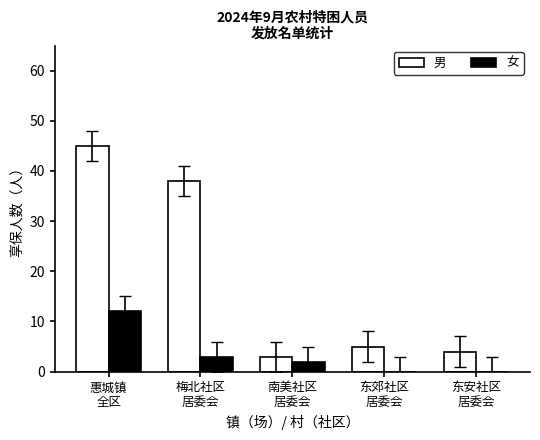

What is the difference between the 男 values at 梅北社区
居委会 and 东郊社区
居委会?

33